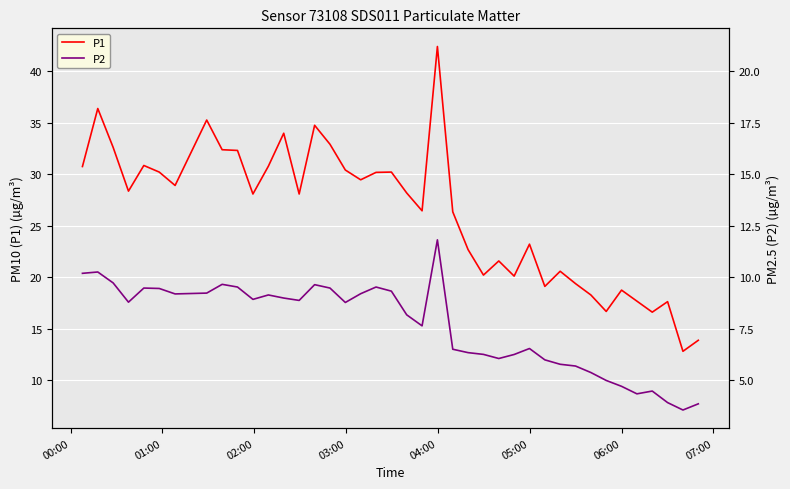

Reading right to left, list all the values displayed in this chart.

P1: 13.9	12.8	17.6	16.6	17.7	18.8	16.7	18.3	19.4	20.6	19.1	23.2	20.1	21.6	20.2	22.7	26.4	42.4	26.5	28.2	30.2	30.2	29.5	30.4	32.9	34.8	28.1	34.0	30.8	28.1	32.3	32.4	35.3	28.9	30.2	30.9	28.4	32.6	36.4	30.8
P2: 7.7	7.1	7.8	9.0	8.7	9.4	10.0	10.8	11.4	11.6	12.0	13.1	12.5	12.1	12.5	12.7	13.0	23.6	15.3	16.4	18.7	19.1	18.4	17.6	19.0	19.3	17.8	18.0	18.3	17.9	19.1	19.3	18.5	18.4	18.9	19.0	17.6	19.5	20.5	20.4